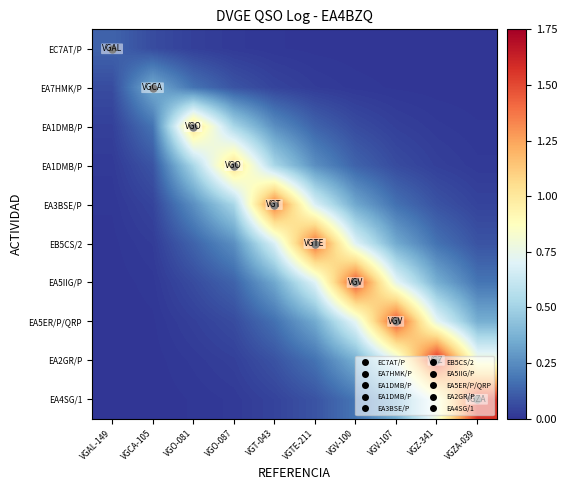

What is the difference between the highest and lowest values at VGT-043?

1.4